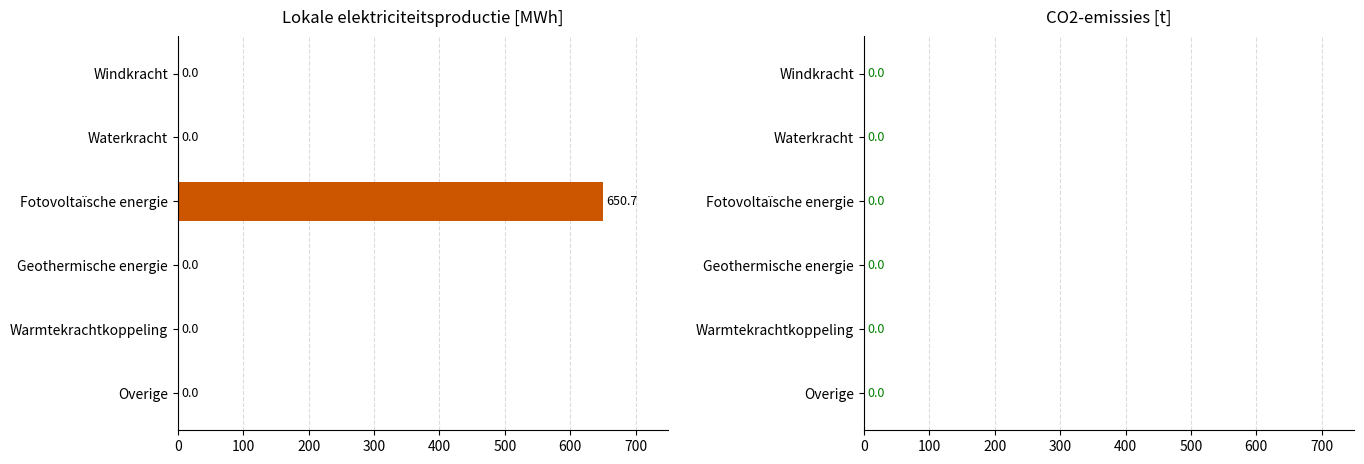

What is the sum of all values?

650.7